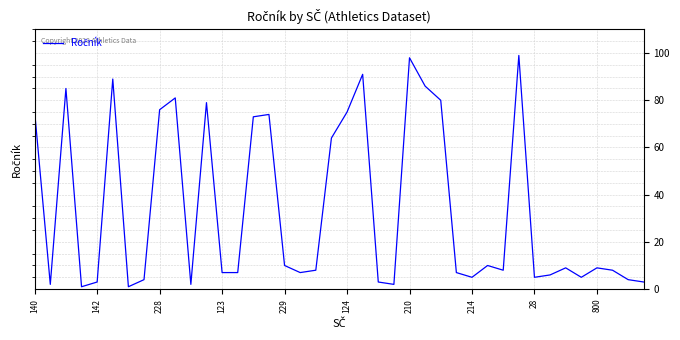

How many distinct data groups are displayed?

1